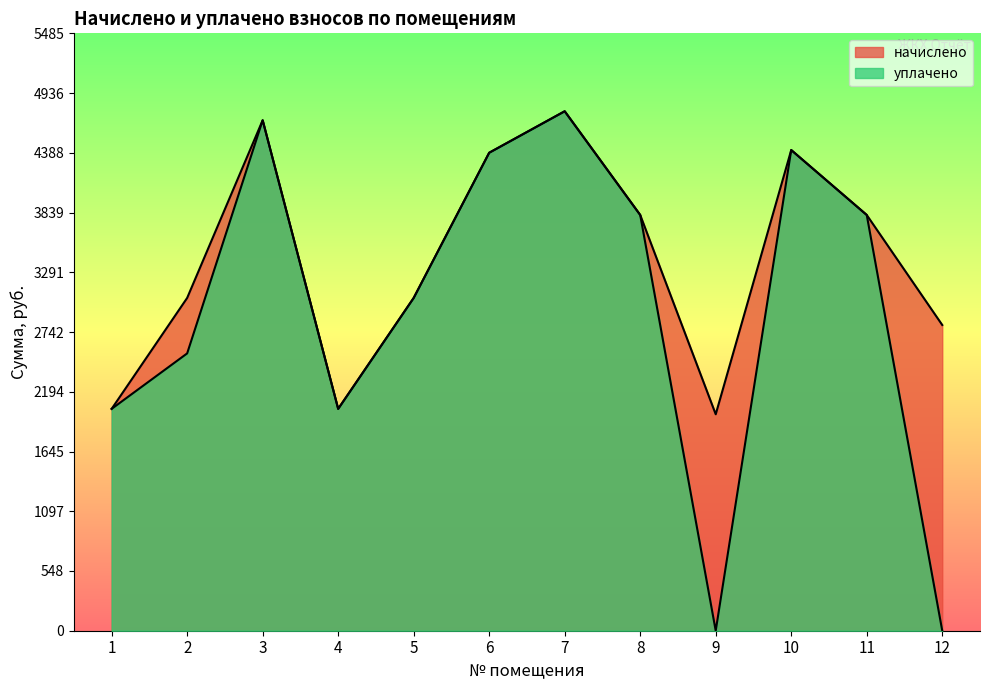

True or false: уплачено and начислено intersect in this chart.

False